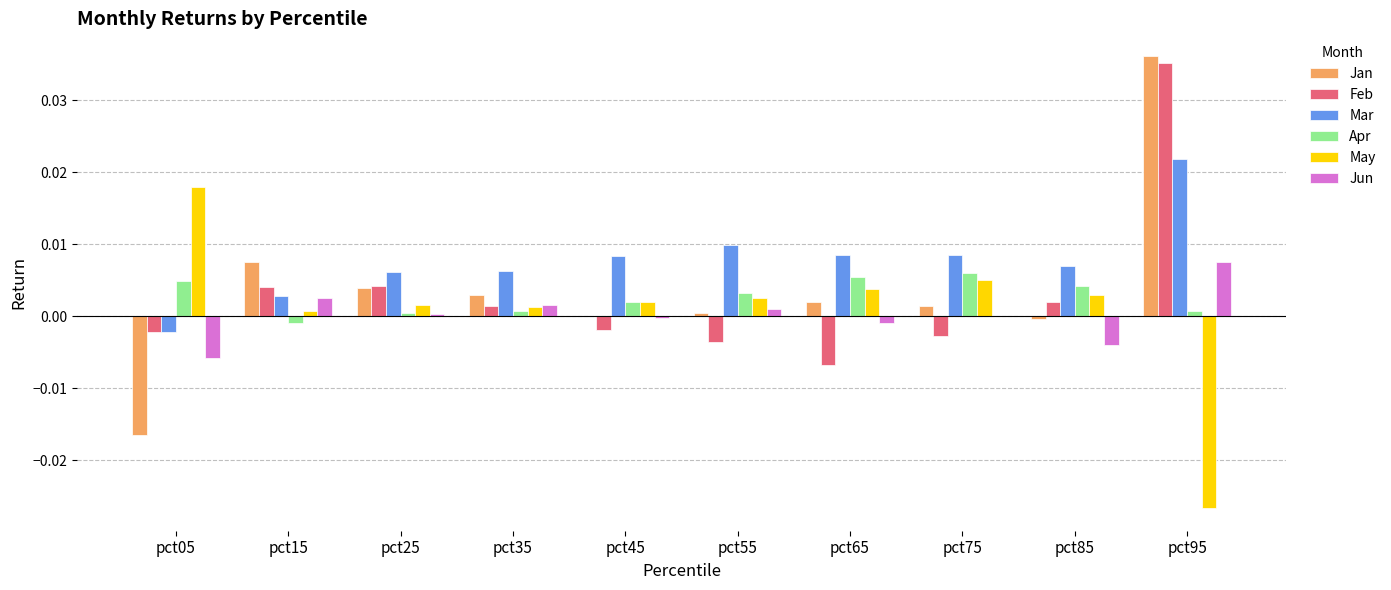

Is the value of May at pct75 greater than the value of Feb at pct05?

Yes